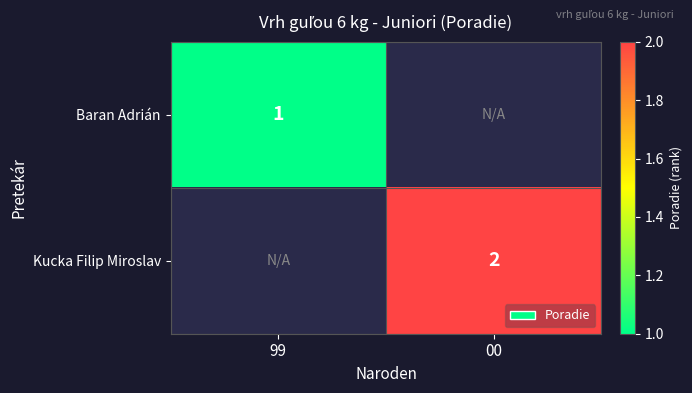

How many series are shown in this chart?

2